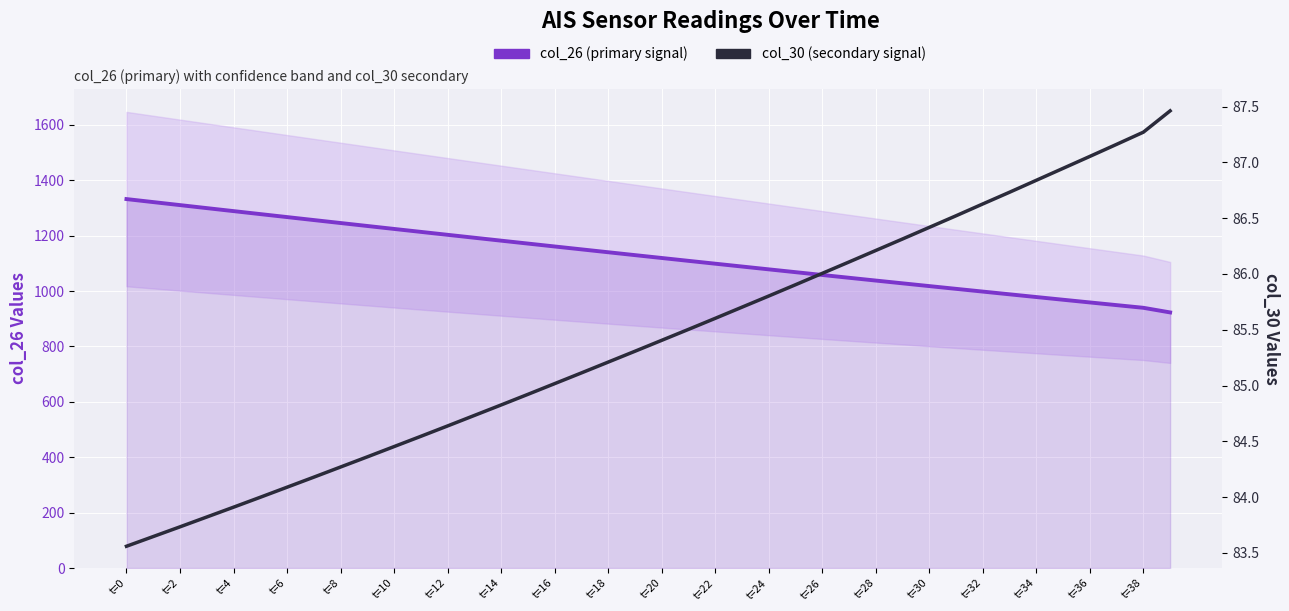

How many data points in col_26 (primary signal) are less than 1129?

20